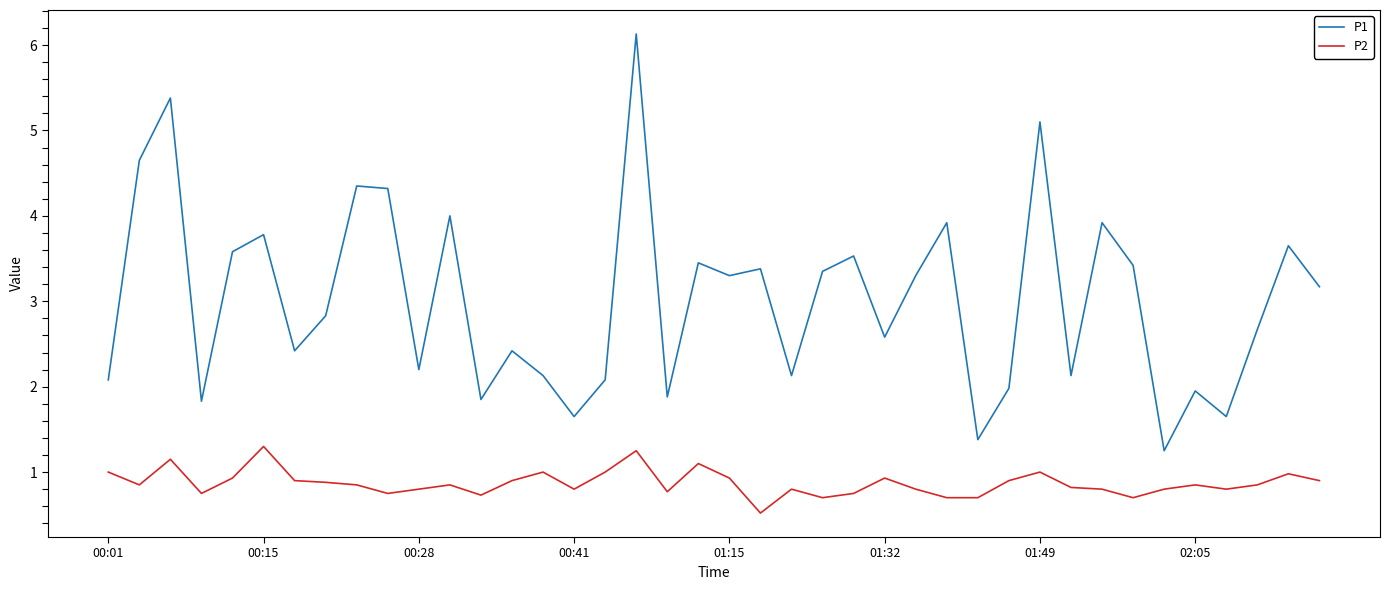

List the series in order of their overall mean, highest first.

P1, P2